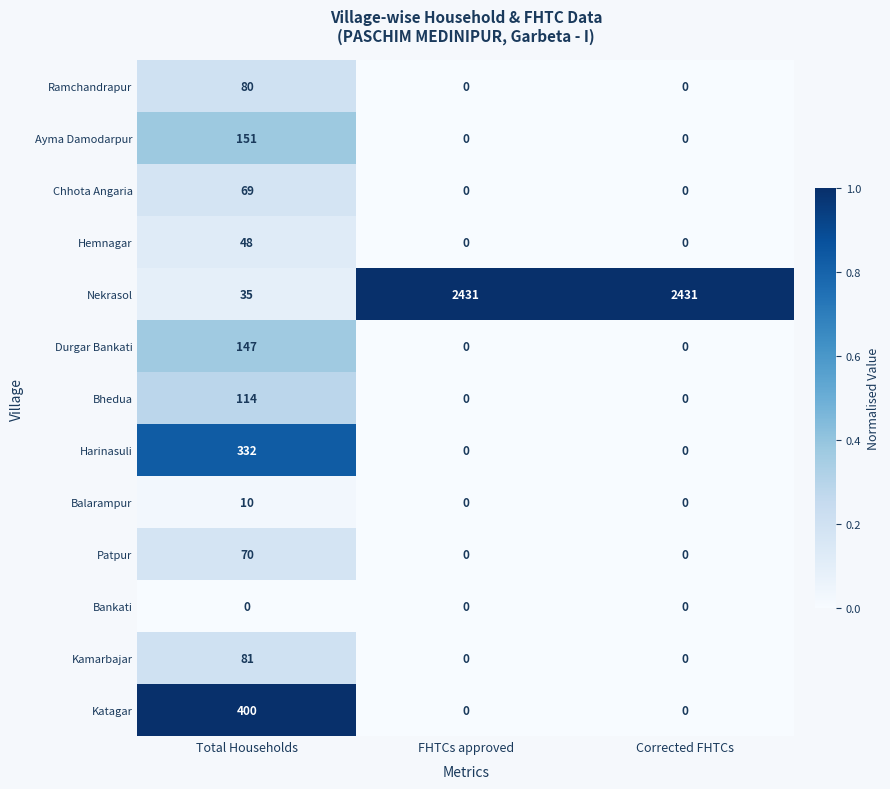

What is the total value across all series at Corrected FHTCs?

2431